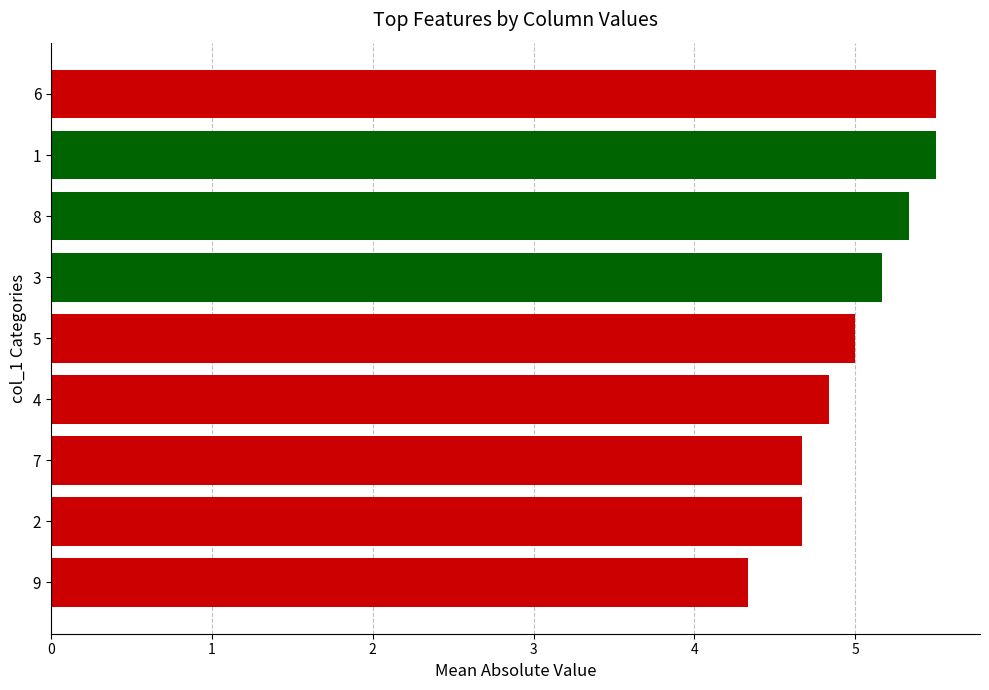

What is the ratio of the value at 8 to the value at 3?

1.0